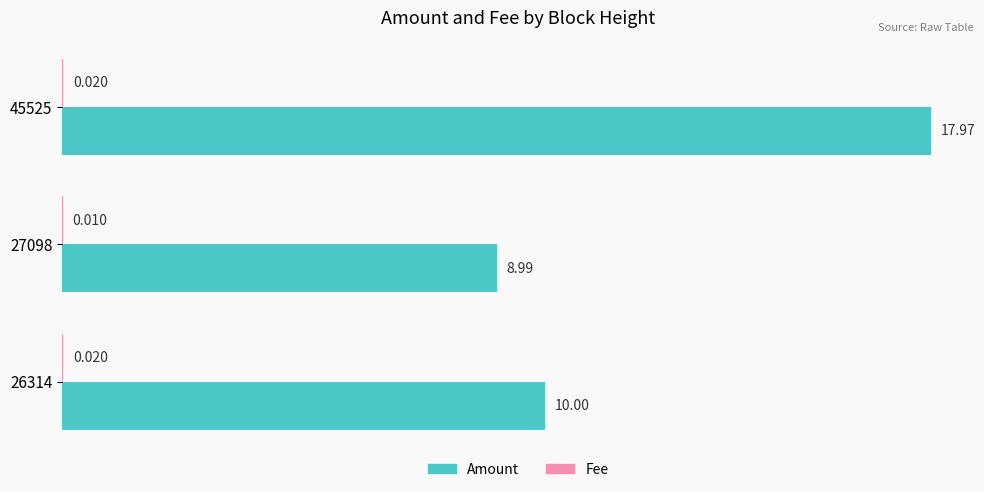

How many series are shown in this chart?

2